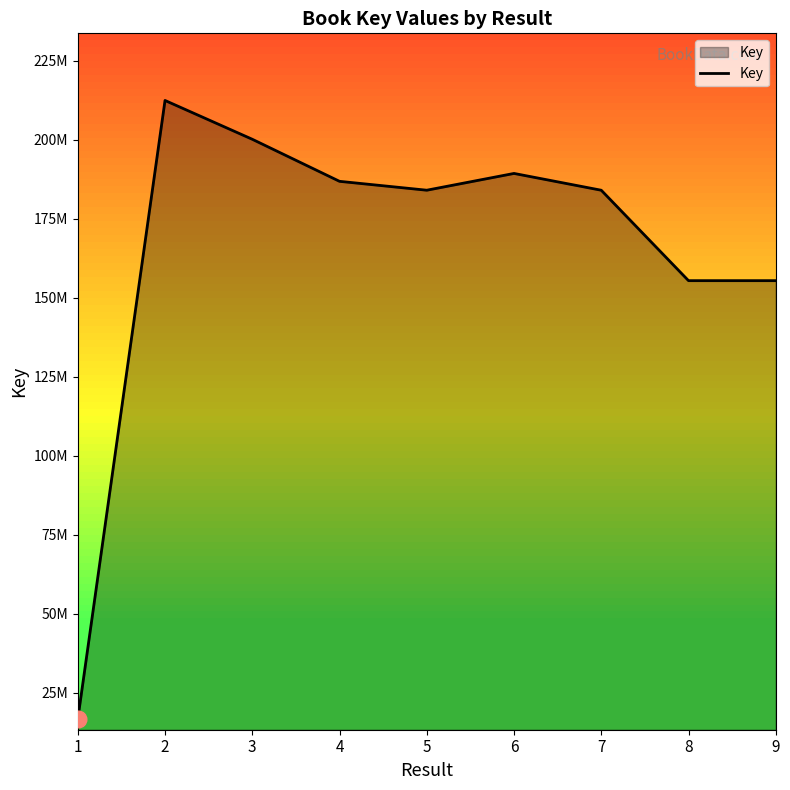

What is the value of the 1st point from the left?

16621485